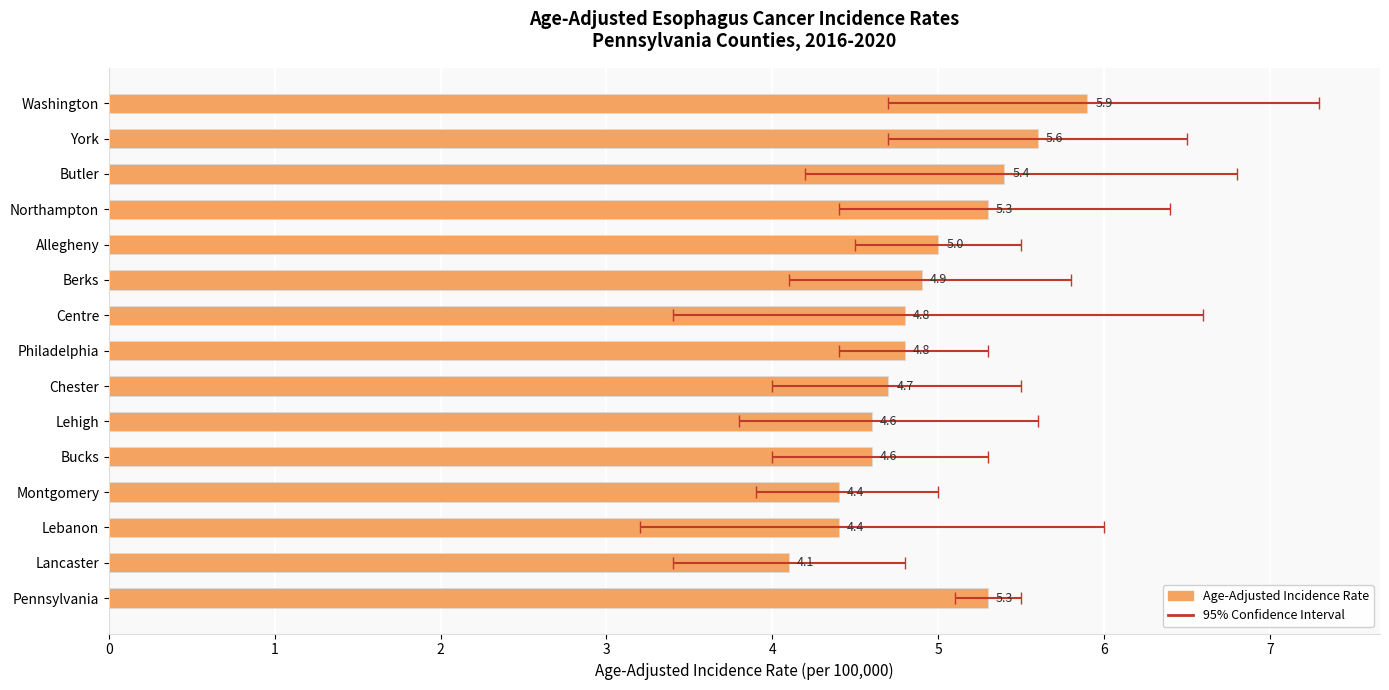

What is the difference between the maximum and minimum values?

1.8